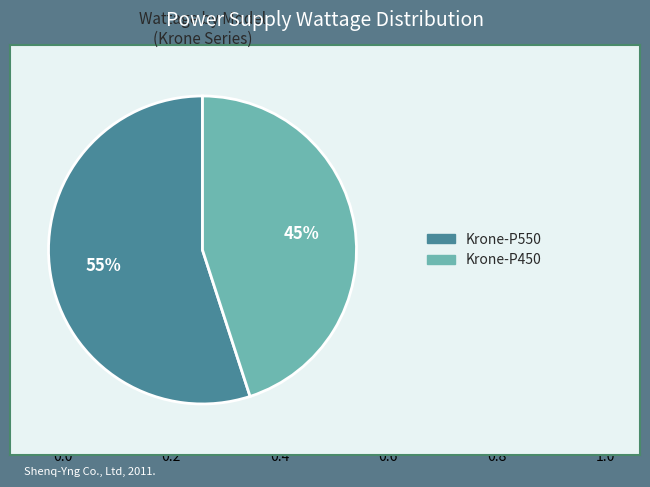

How many slices are in this pie chart?

2